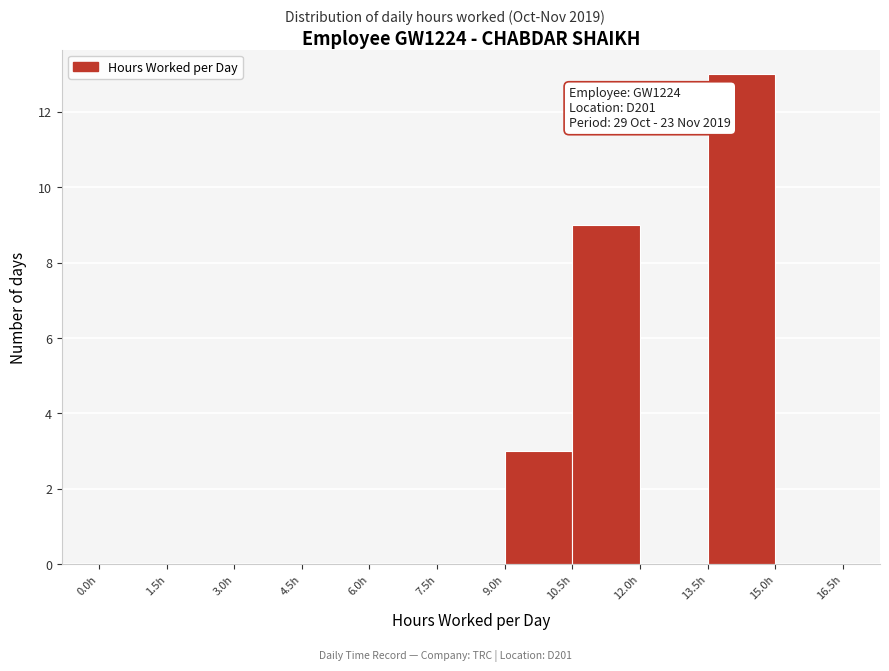

Which range on the x-axis has the tallest bar?

13.5 to 15.0